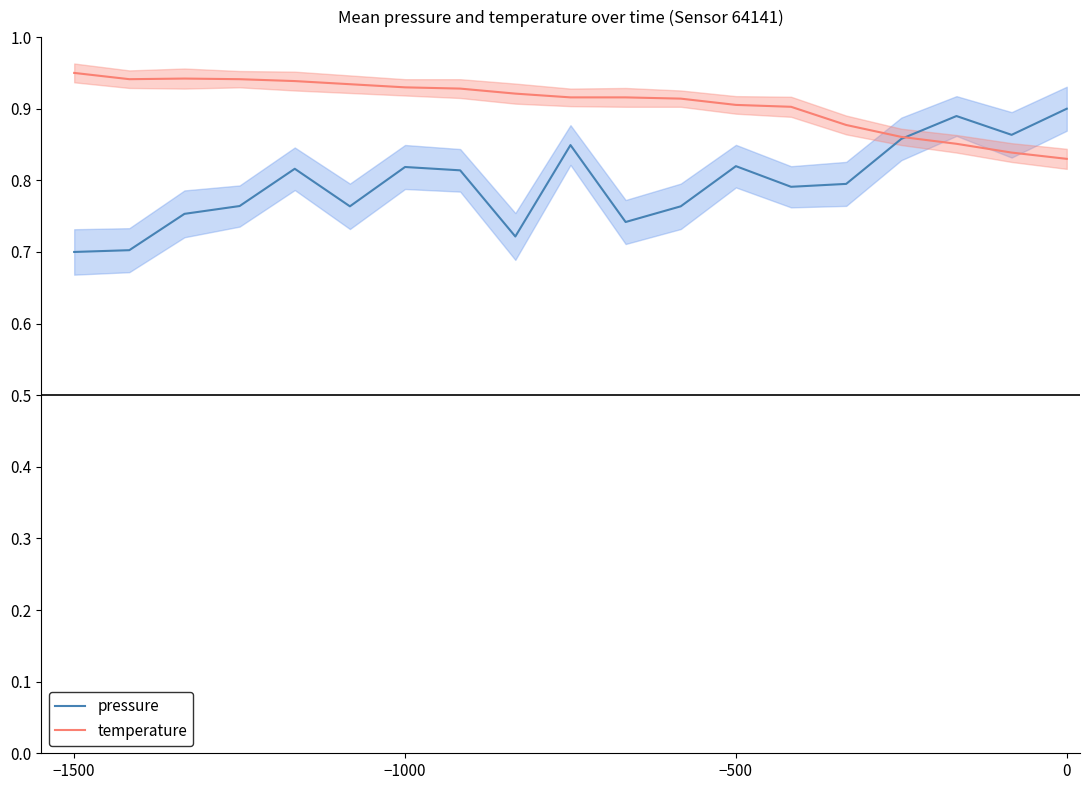

Is it true that temperature equals 0.3 at −500?

False